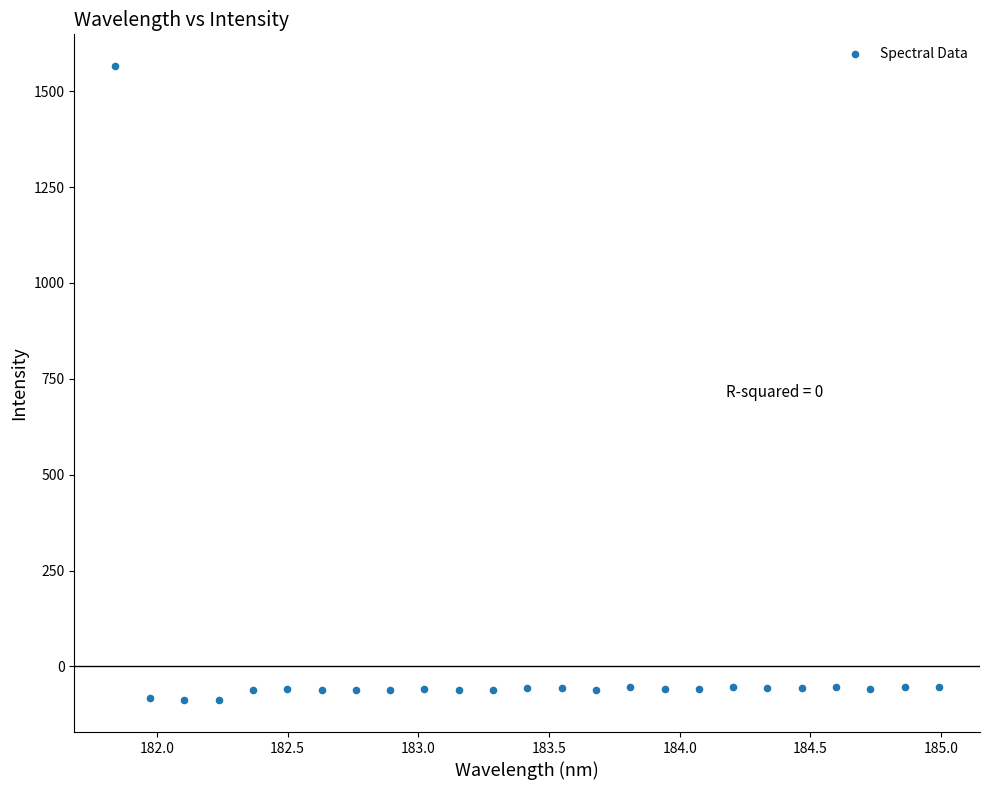

What is the range of X values (max minus min)?

3.1